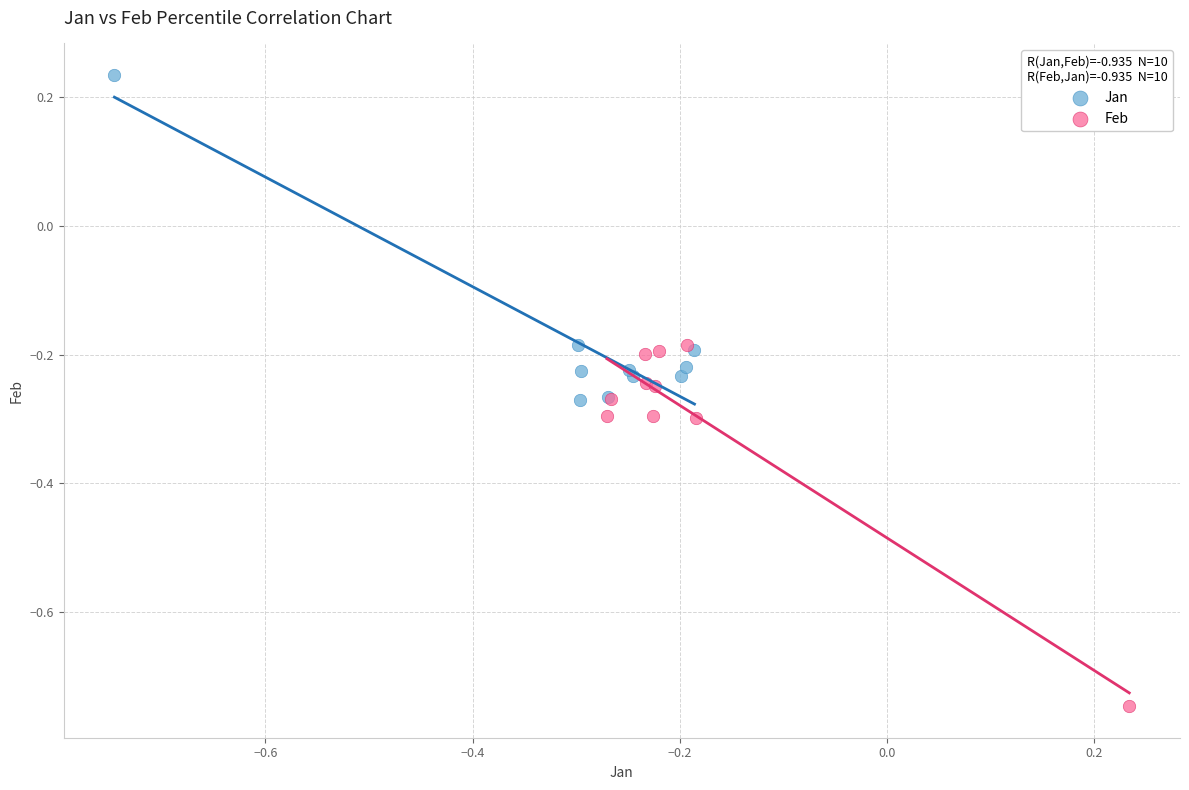

What are all the series names shown in the legend?

Jan, Feb